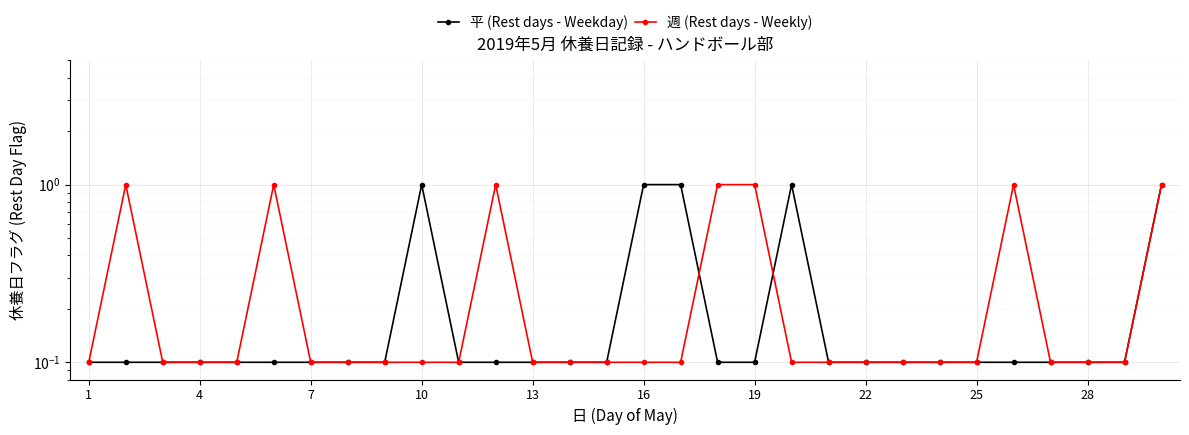

True or false: 平 (Rest days - Weekday) has more than 0 points higher than both neighbors.

True